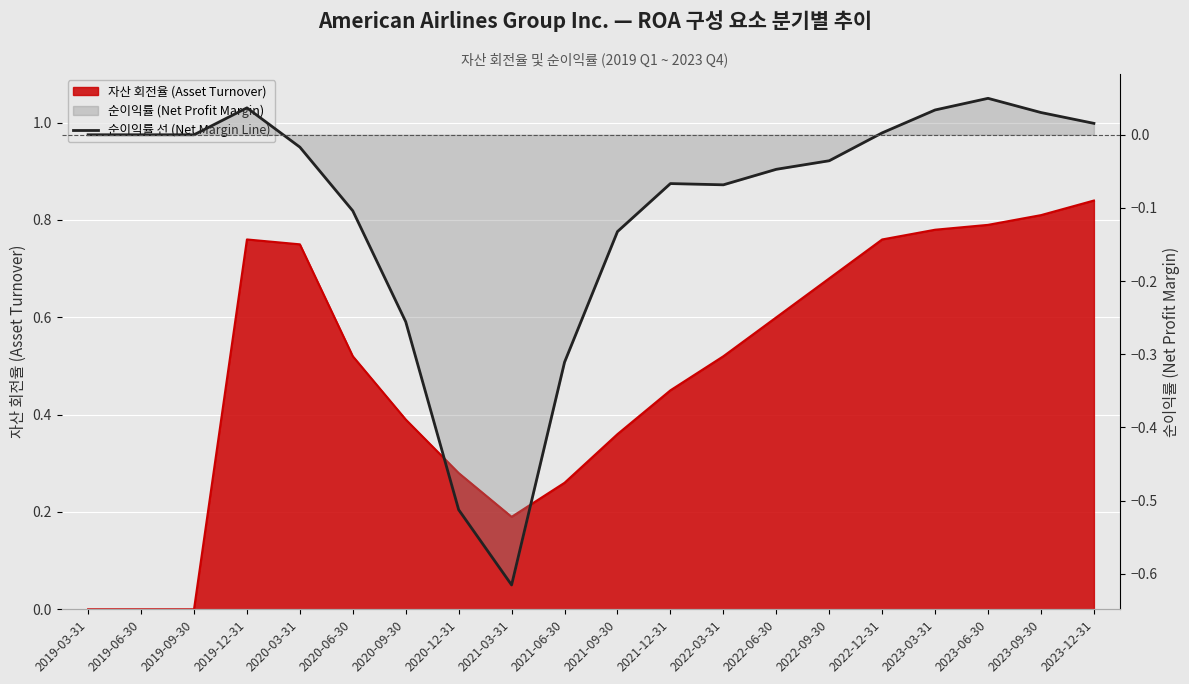

Reading right to left, what are all the values shown in this chart?

0.0	0.0	0.0	0.0	0.0	-0.0	-0.0	-0.1	-0.1	-0.1	-0.3	-0.6	-0.5	-0.3	-0.1	-0.0	0.0	0.0	0.0	0.0